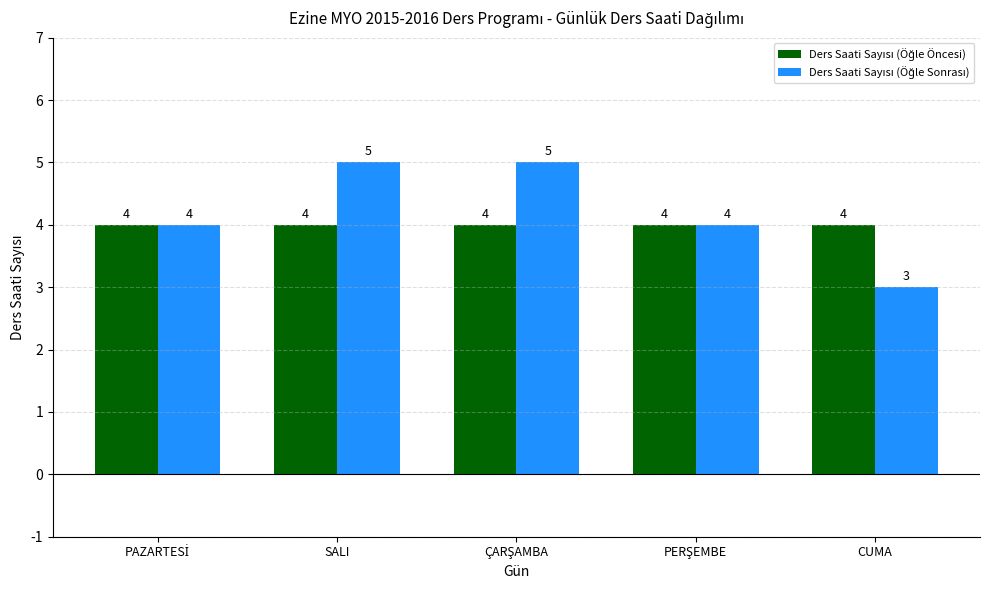

Which label corresponds to the smallest value in the chart?

CUMA